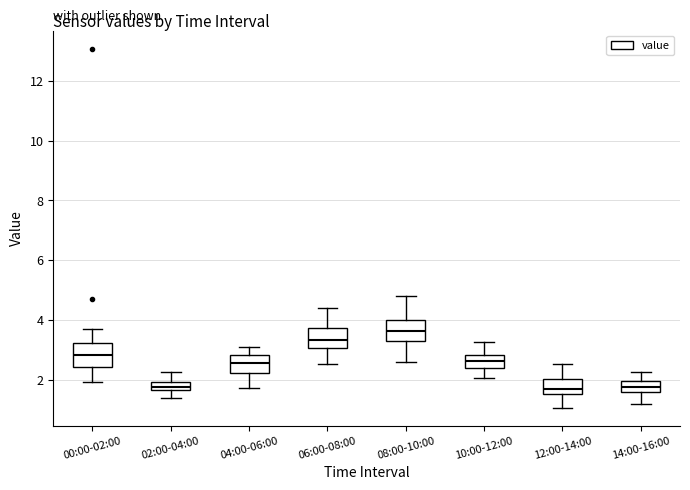

Where is the upper edge of the box for 04:00-06:00 on the y-axis? The values are not printed on the chart, so give them approximately, as read against the axis.

2.8